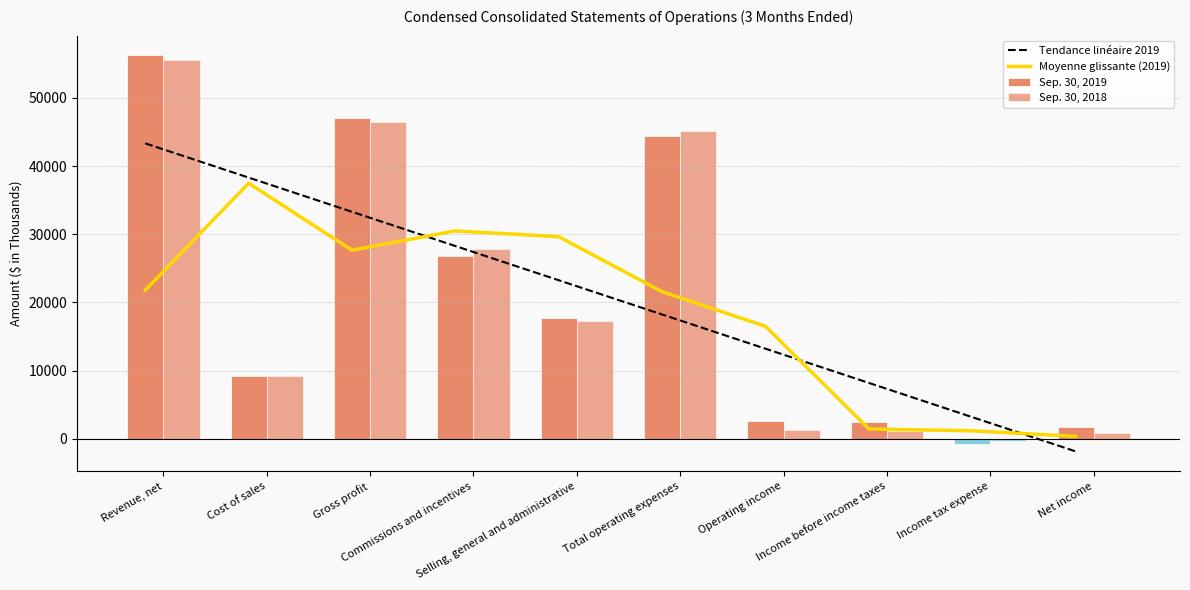

How many data points in Sep. 30, 2018 are above 17301?

4